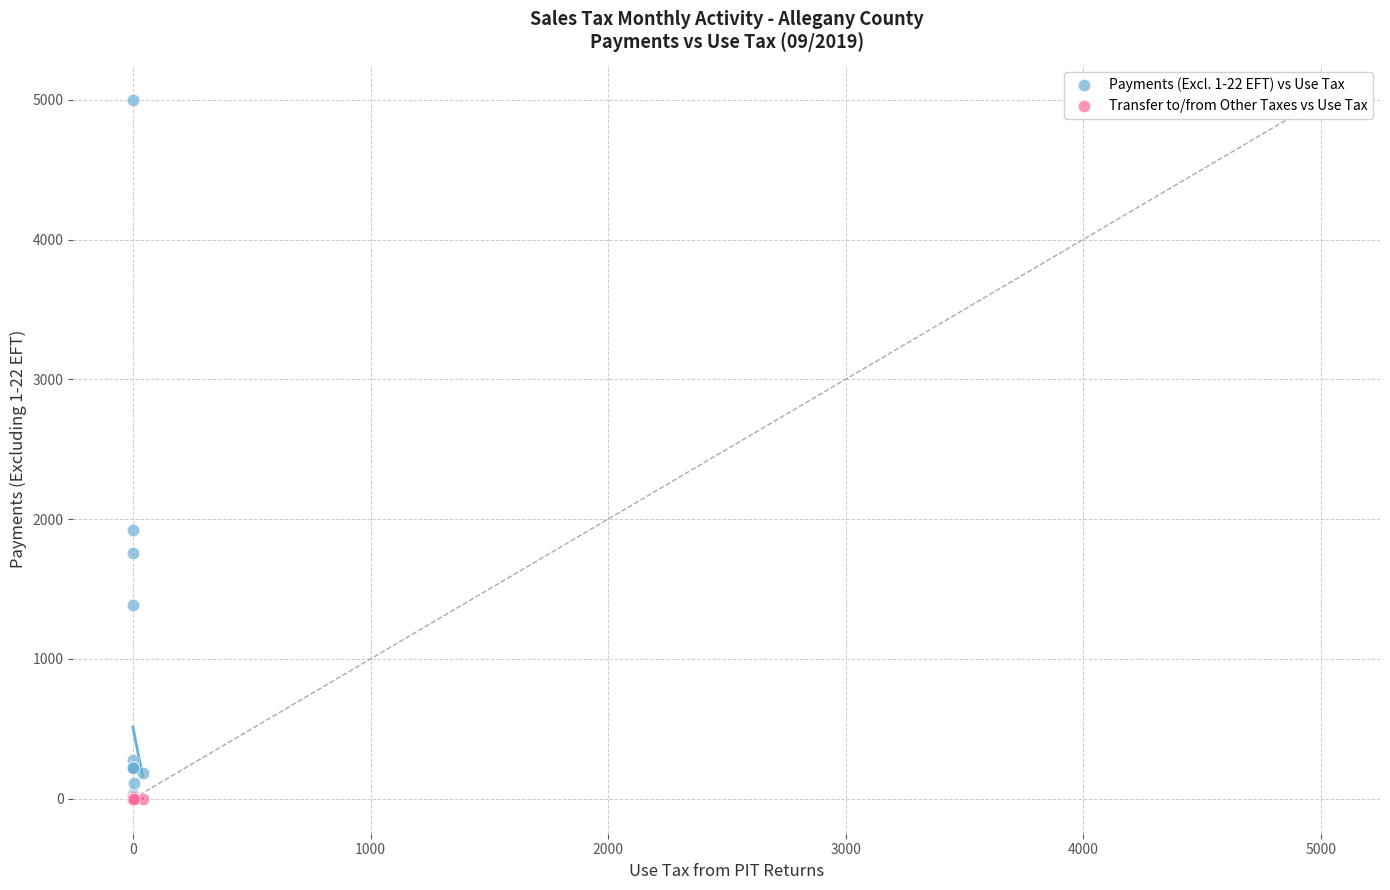

Which series reaches the maximum Y coordinate?

Payments (Excl. 1-22 EFT) vs Use Tax